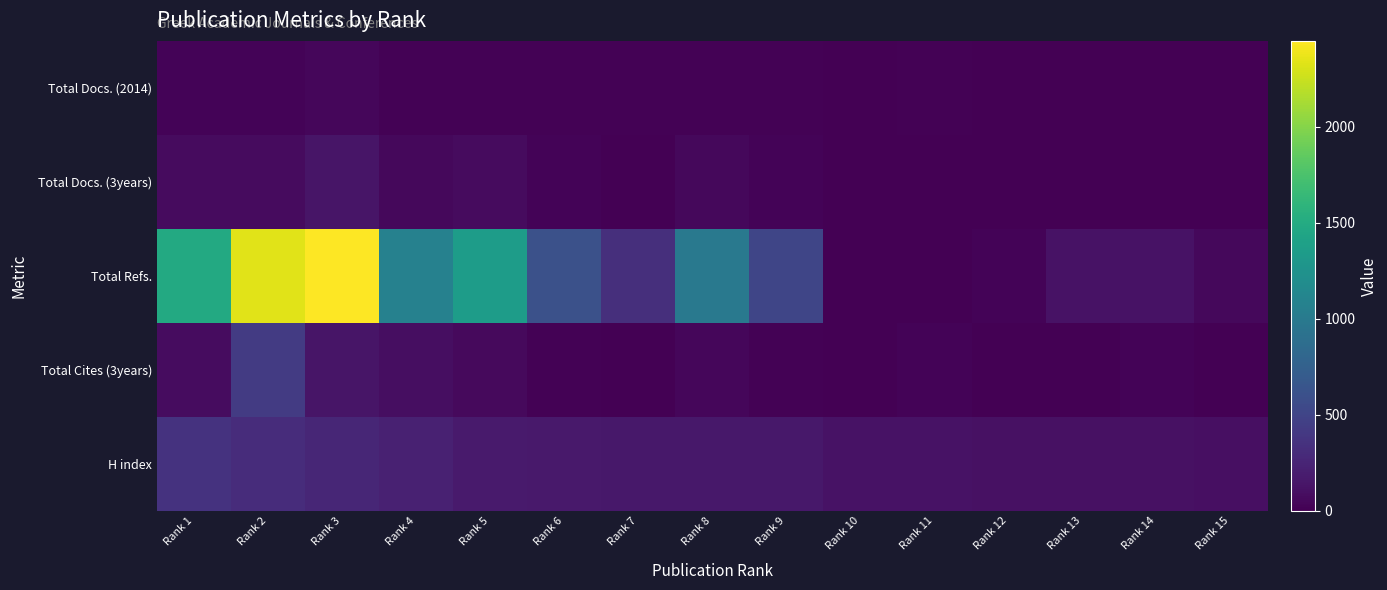

Between Rank 4 and Rank 5, which series saw the biggest shift?

Total Refs.